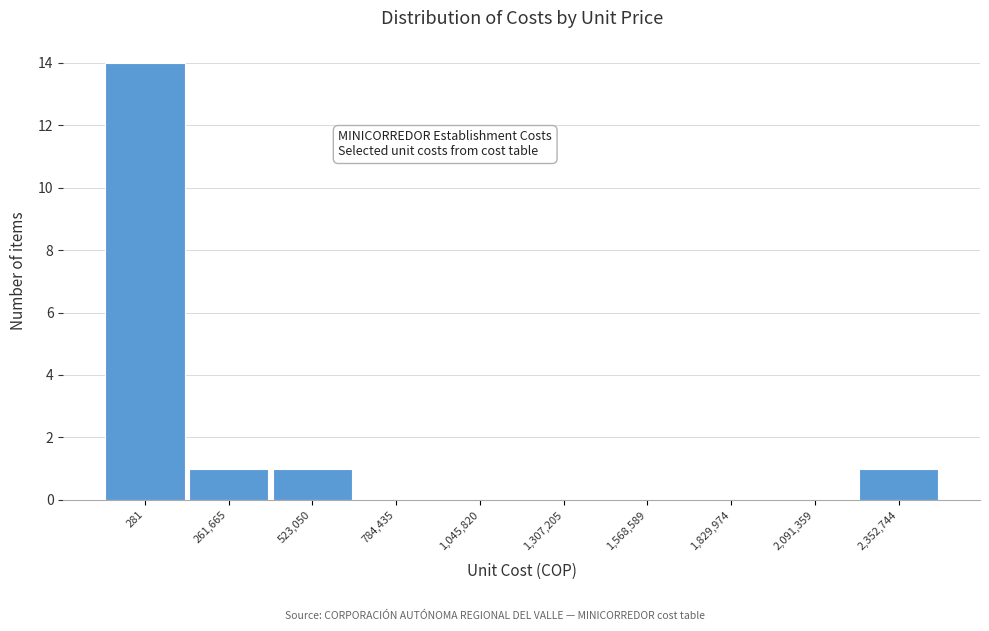

Reading right to left, transcribe all the data shown in this chart.

2,352,744=1	2,091,359=0	1,829,974=0	1,568,589=0	1,307,205=0	1,045,820=0	784,435=0	523,050=1	261,665=1	281=14